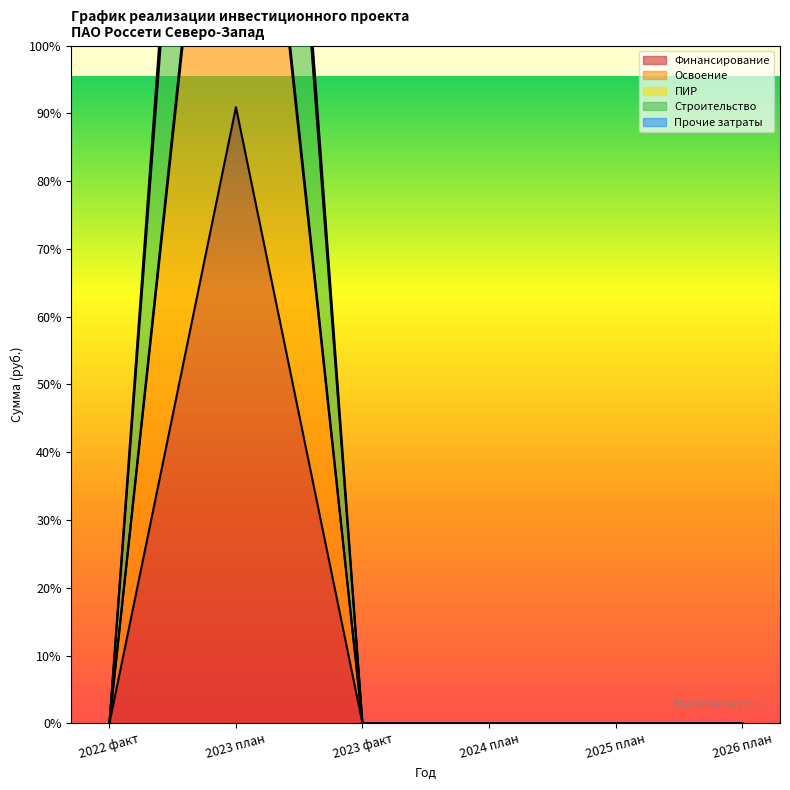

What are all the series names shown in the legend?

Финансирование, Освоение, ПИР, Строительство, Прочие затраты